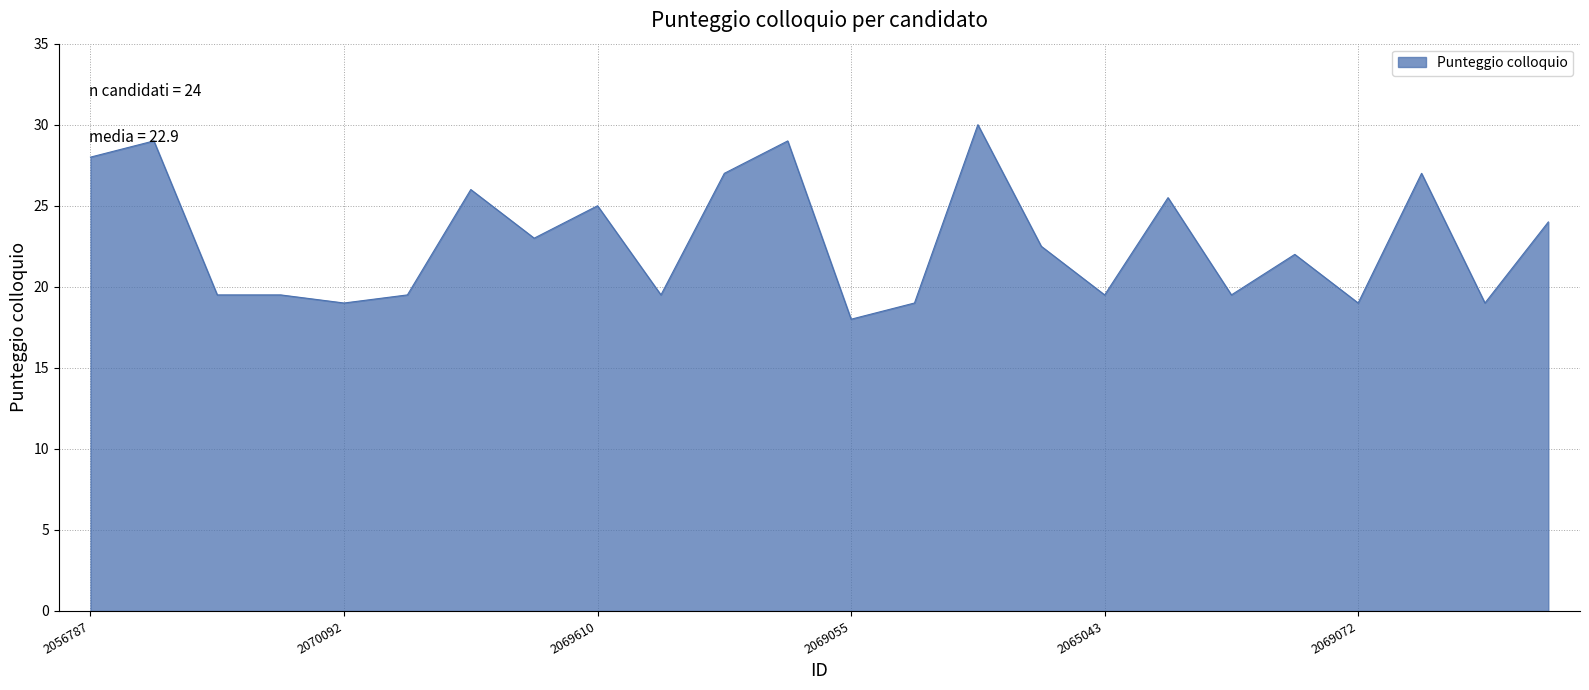

What is the smallest value displayed?

18.0